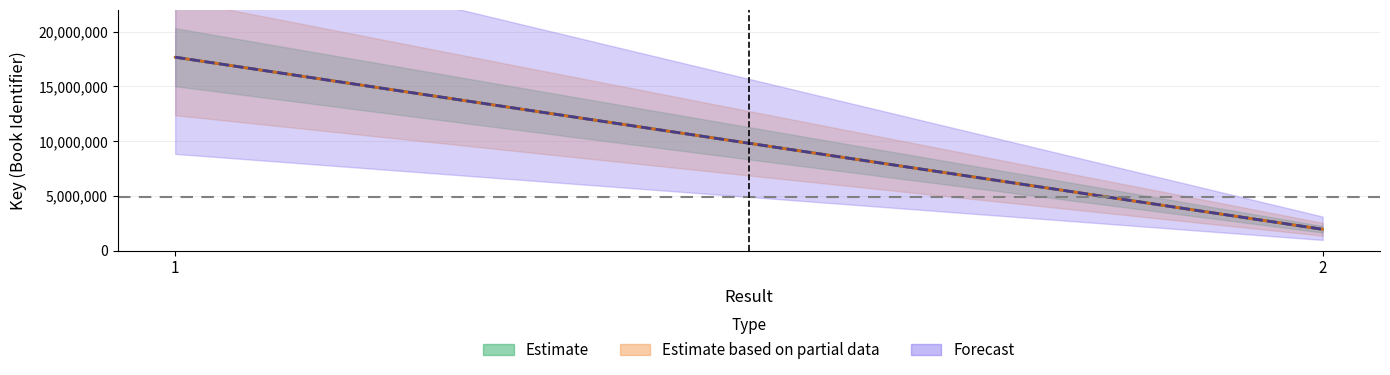

What value does the Forecast series have at 2, to the nearest 10?

1941440